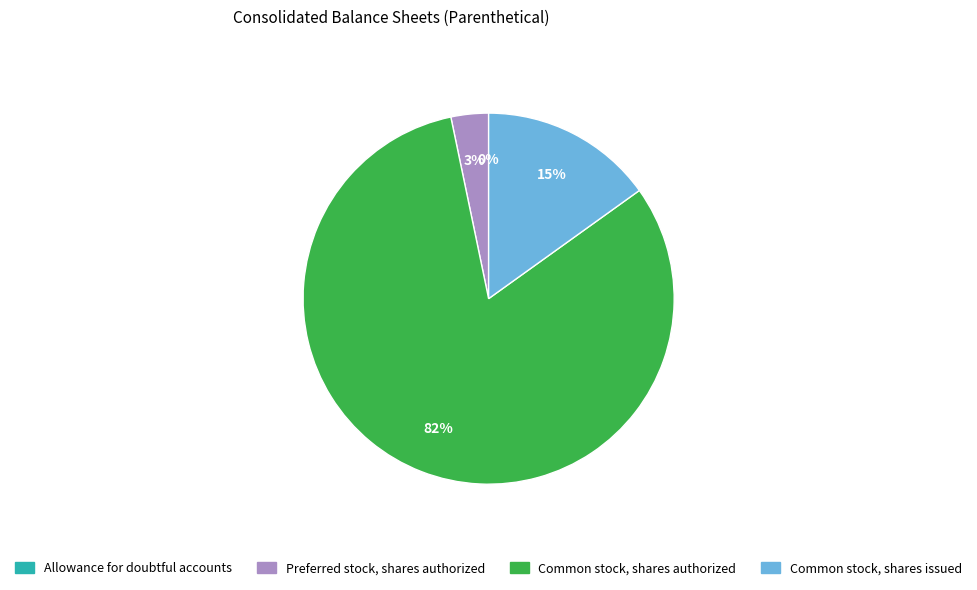

Combined, do Common stock, shares issued and Preferred stock, shares authorized account for over 50%?

No